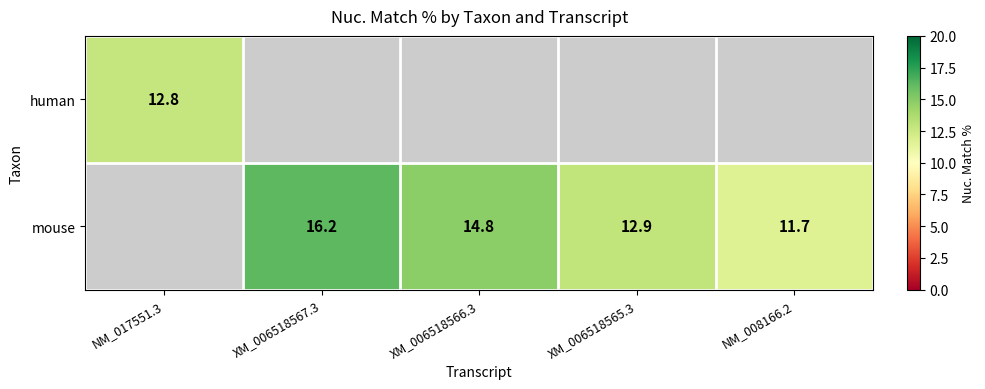

The value of mouse at XM_006518566.3 is 14.8. True or false?

True